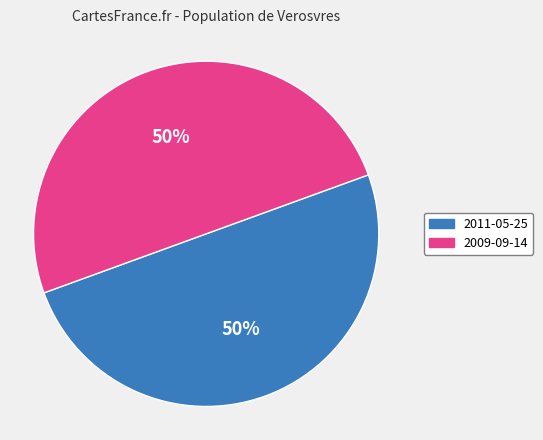

What is the ratio of the value at 2011-05-25 to the value at 2009-09-14?

1.0